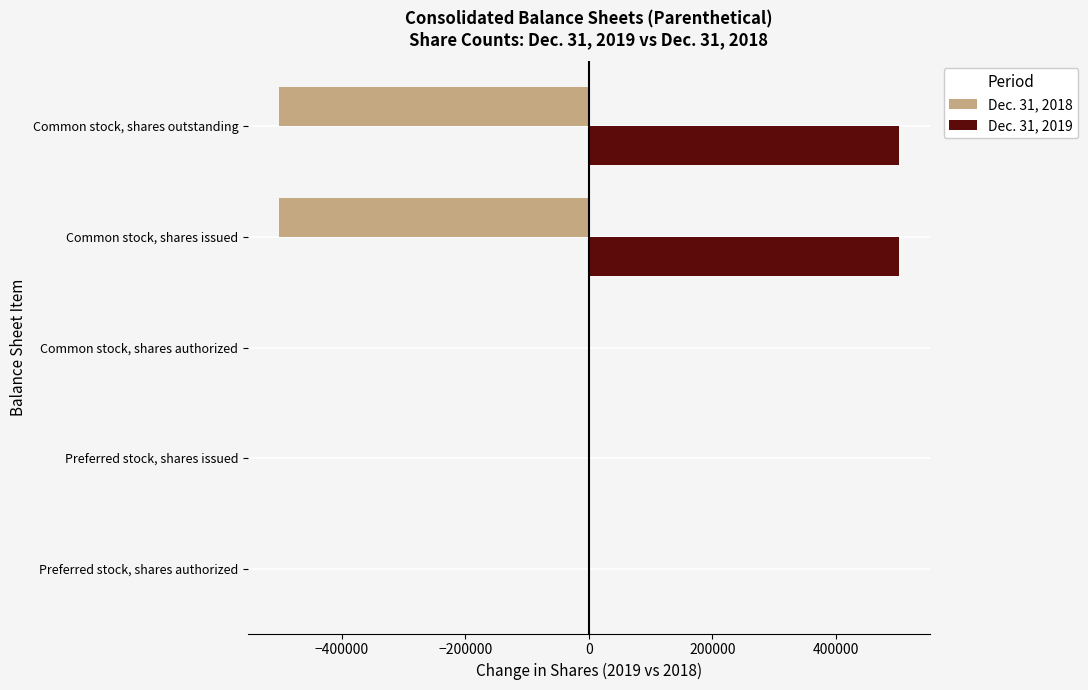

Count the Dec. 31, 2018 values in the range -501637 to 0.

5